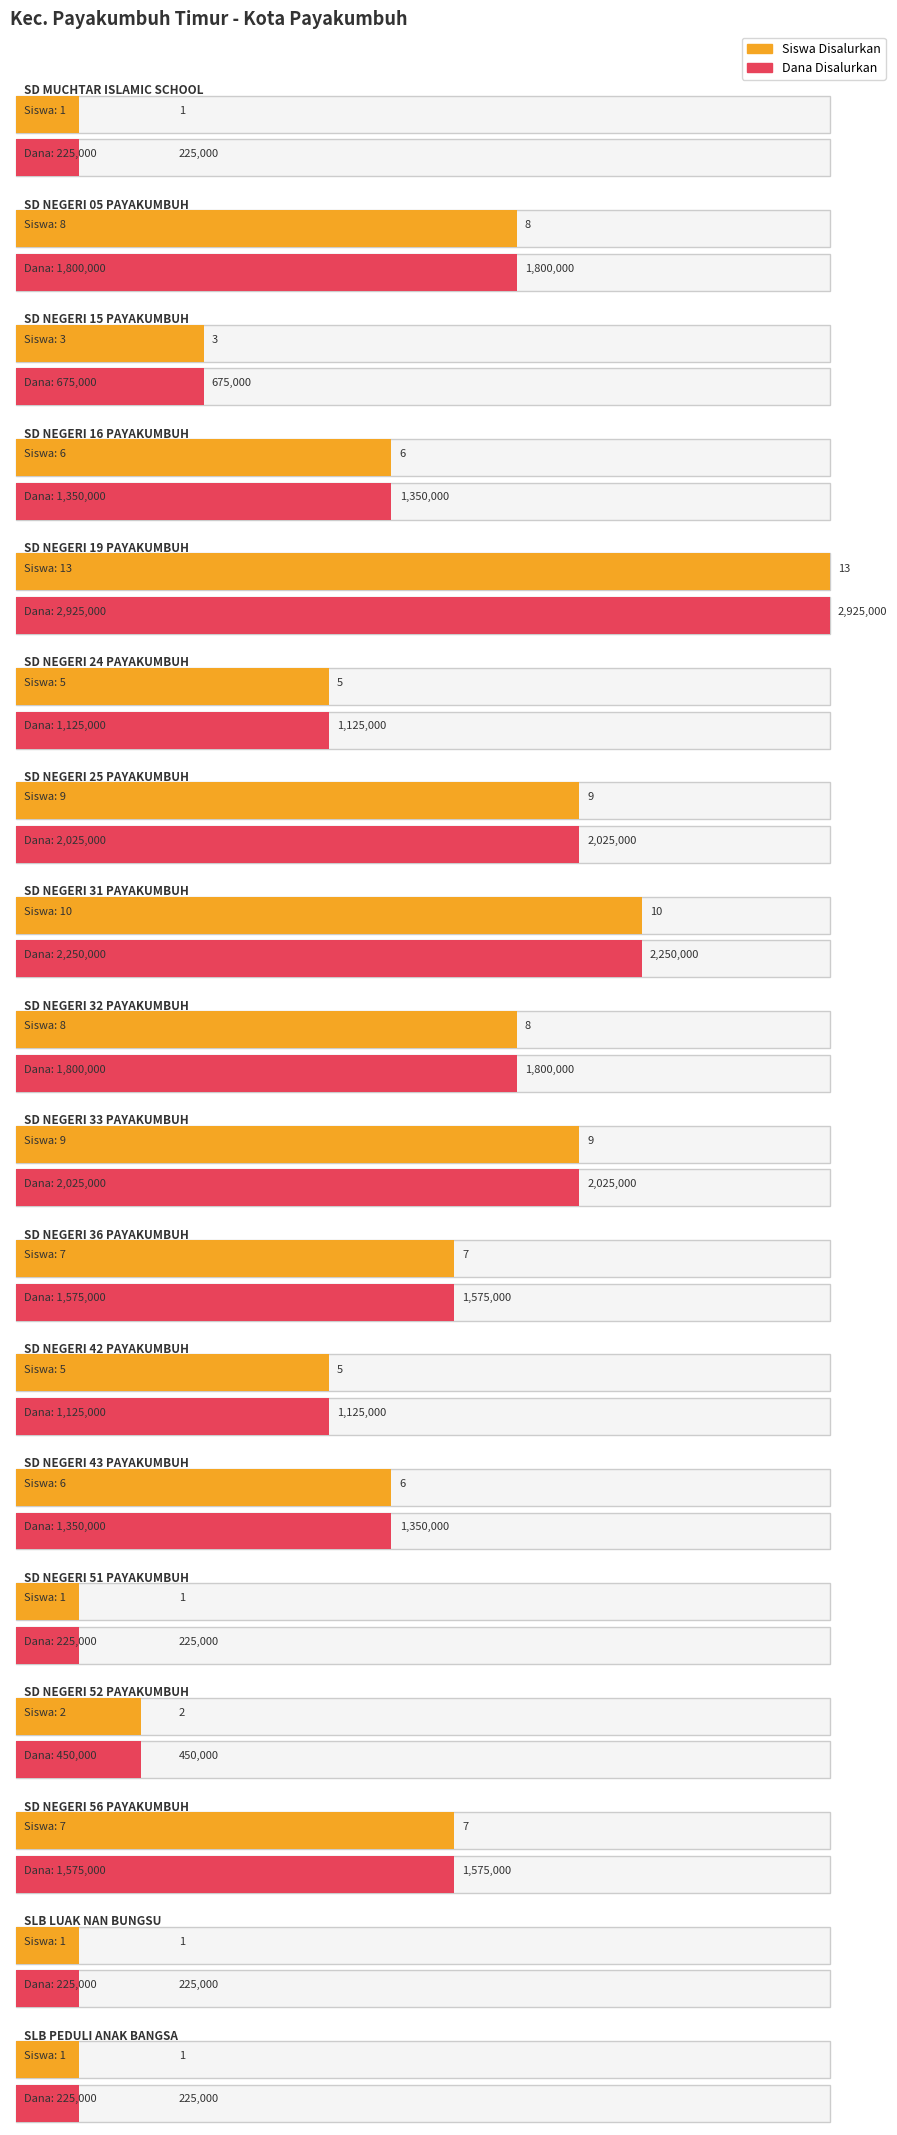

What is the total value across all series at SD NEGERI 36 PAYAKUMBUH?

1575007